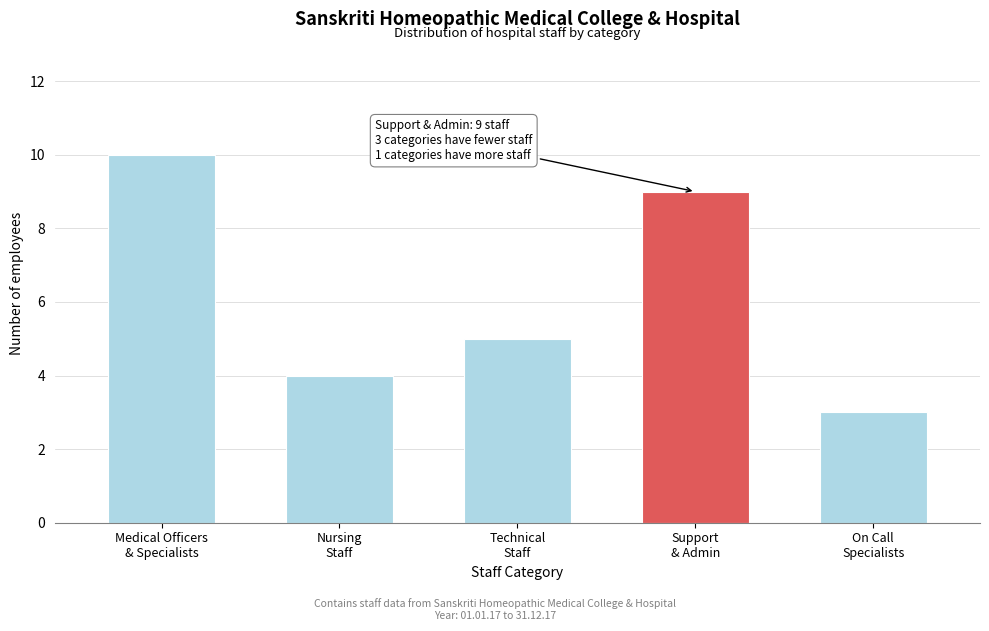

Reading left to right, what are all the values shown in this chart?

10	4	5	9	3